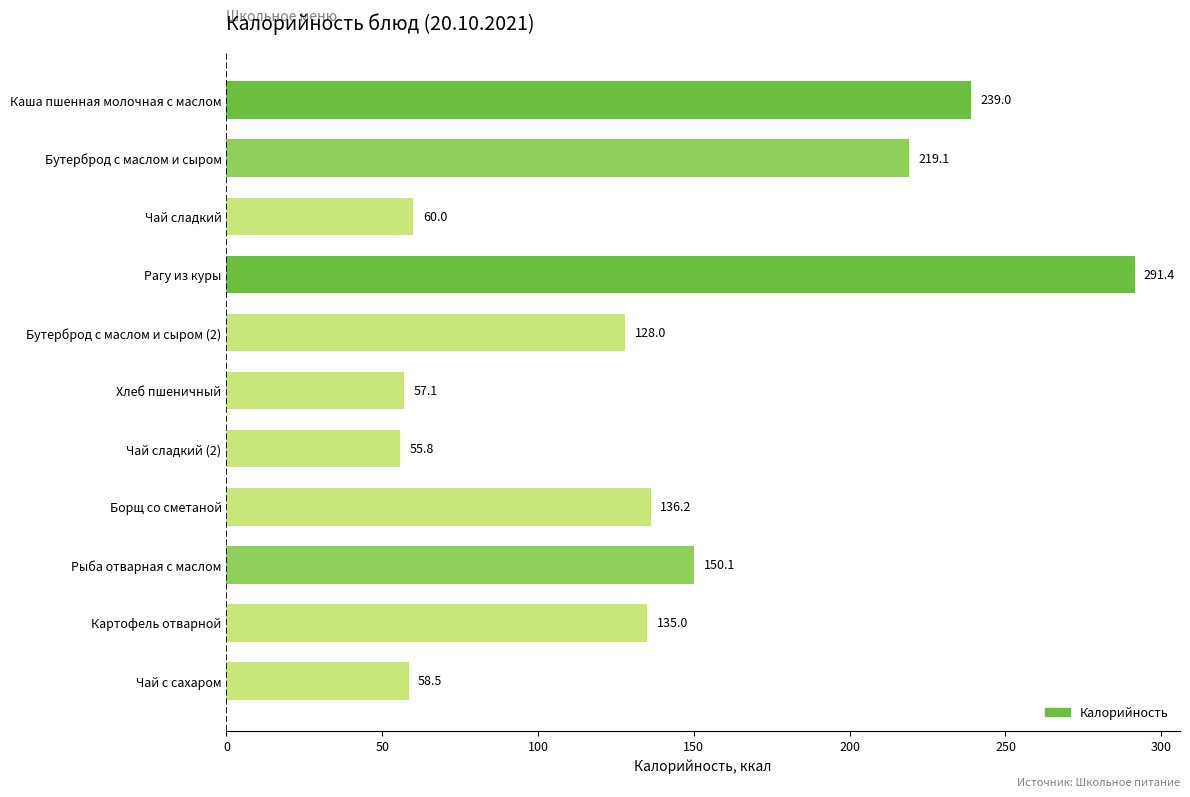

What is the ratio of the value at Рагу из куры to the value at Каша пшенная молочная с маслом?

1.2